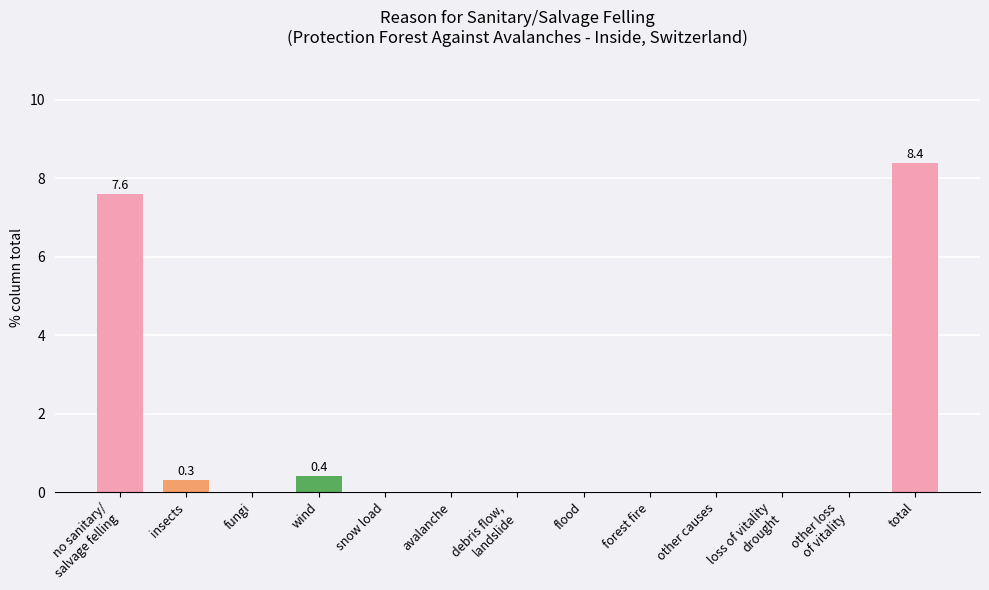

The chart shows a value of 0.4 at wind. True or false?

True